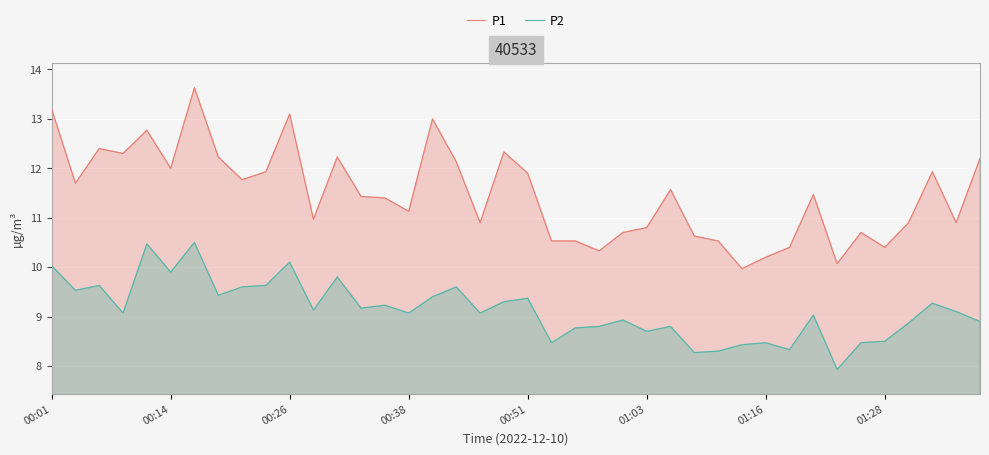

The P1 series shows 18.4 at 00:01. True or false?

False